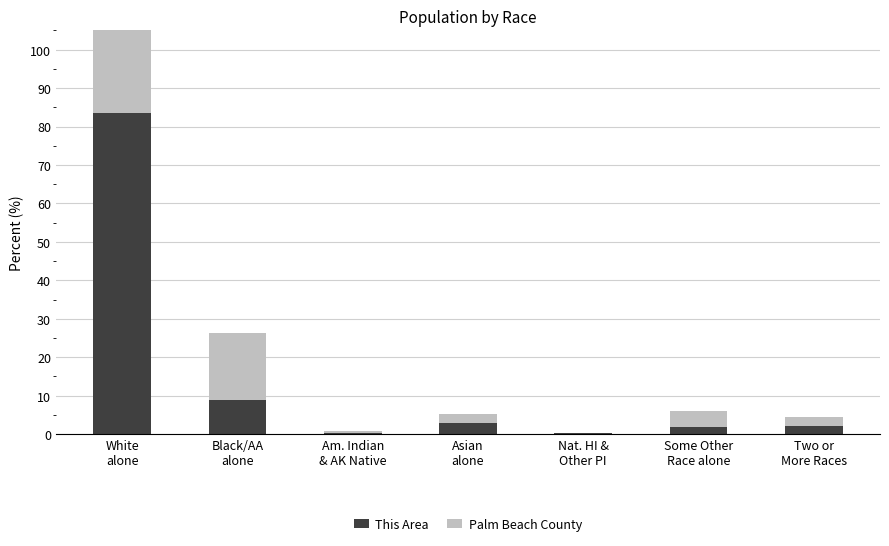

Reading left to right, extract all data points from this chart.

This Area: 83.6	8.9	0.3	3.0	0.2	1.9	2.2
Palm Beach County: 73.5	17.3	0.5	2.4	0.1	4.0	2.3